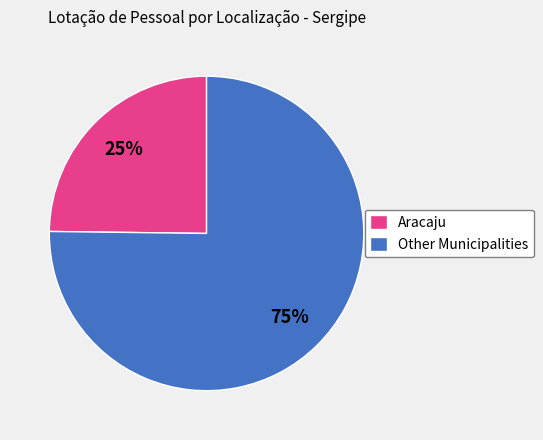

Rank the categories by value from lowest to highest.

Aracaju, Other Municipalities